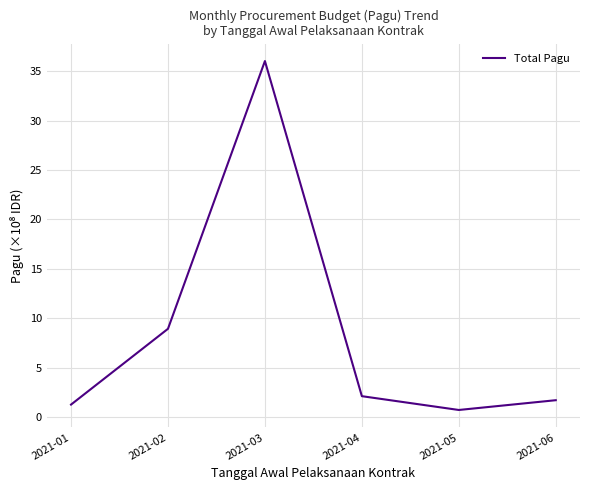

What is the difference between the second highest and second lowest values?

7.7